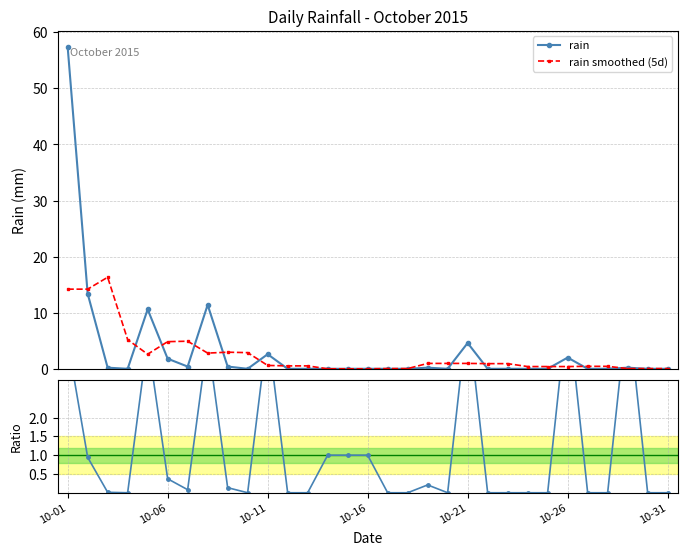

True or false: rain has a value of -20.8 at 29.

False